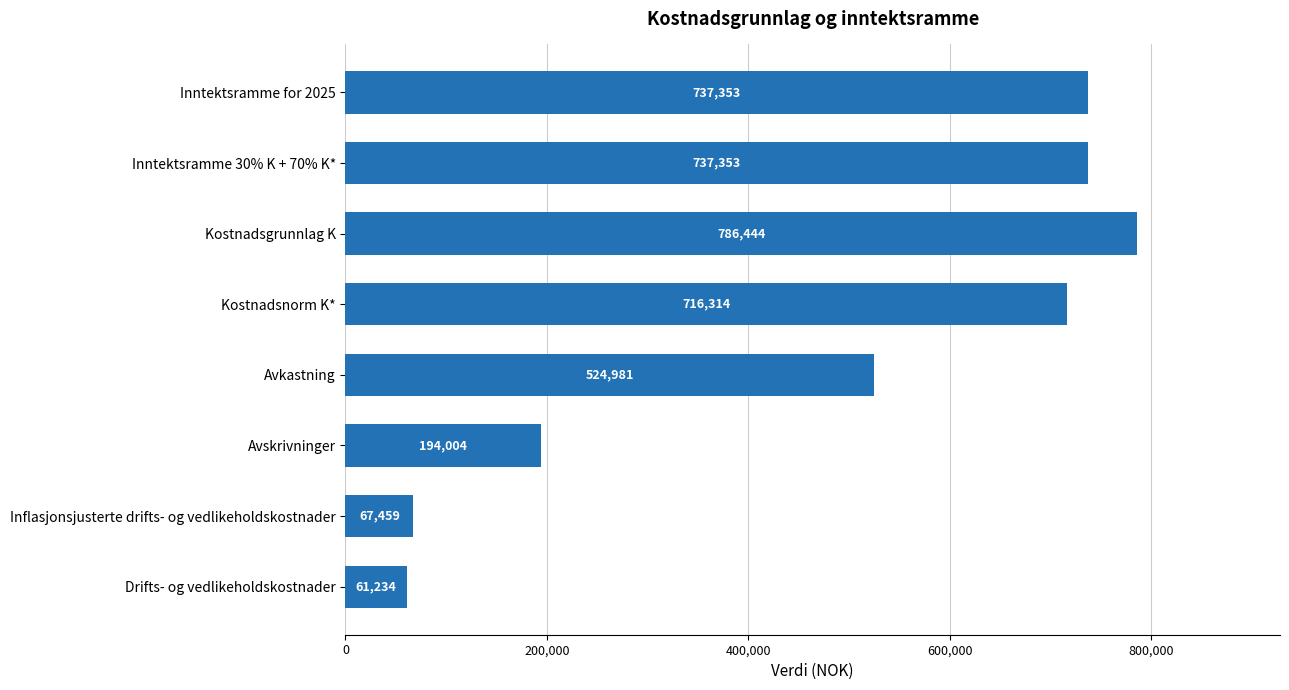

Between Avkastning and Inntektsramme 30% K + 70% K*, which is larger?

Inntektsramme 30% K + 70% K*